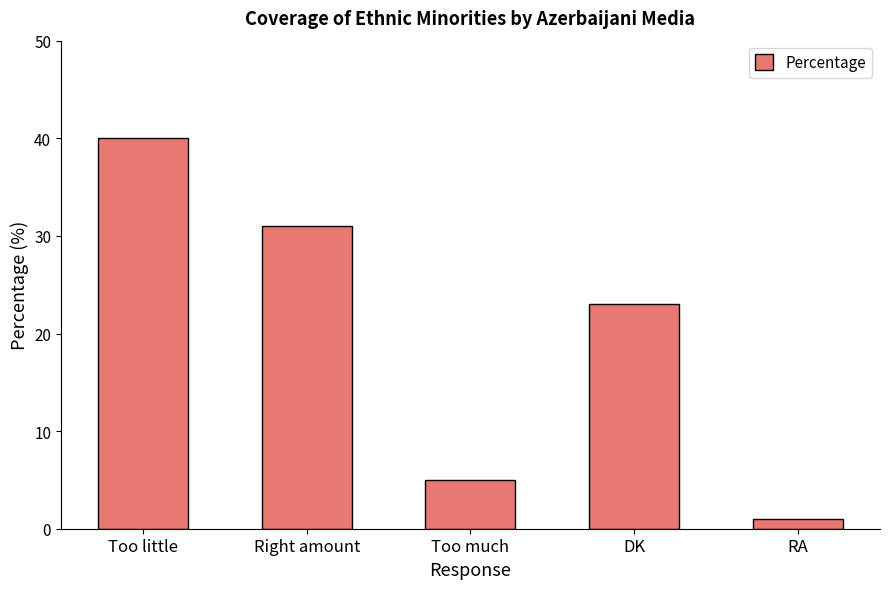

What position from the right is DK?

2